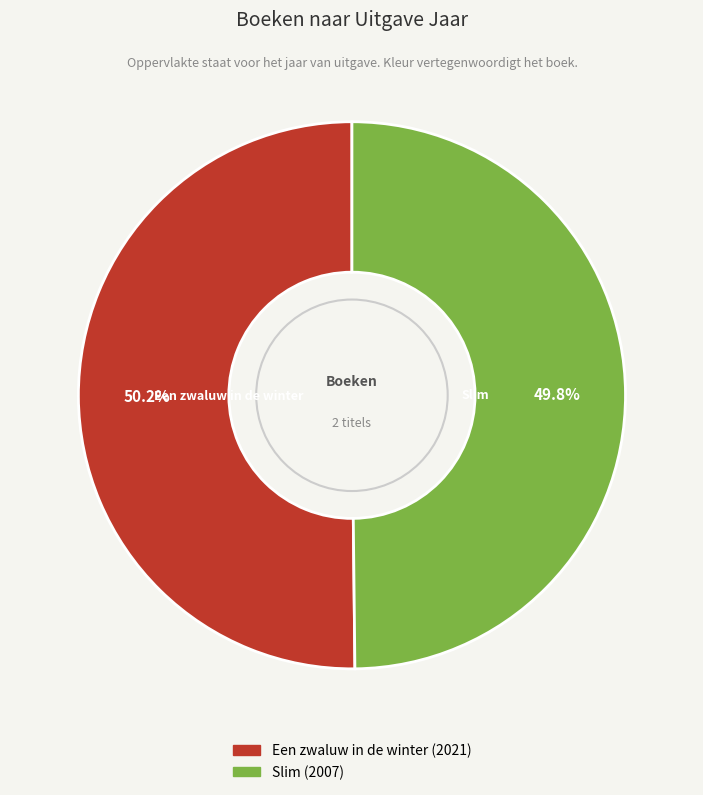

Is there any slice that represents more than half of the pie?

Yes